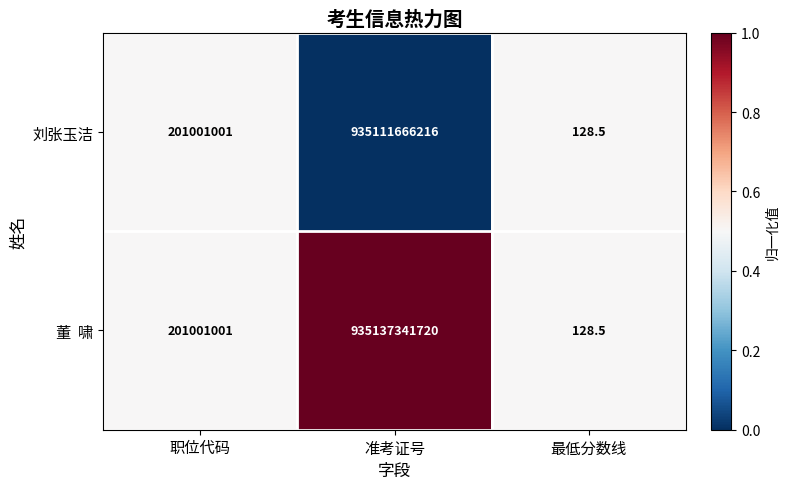

What is the maximum value shown in the chart?

935137341720.0